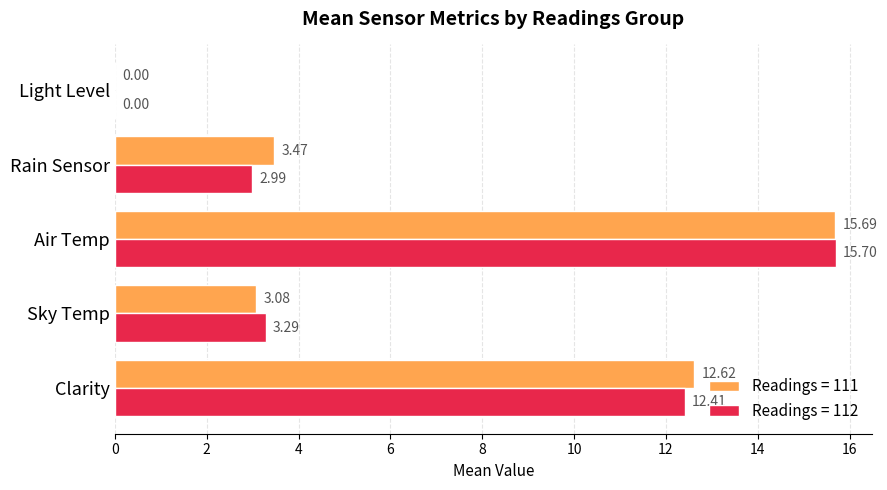

Which series changed the most between Air Temp and Rain Sensor?

Readings = 112